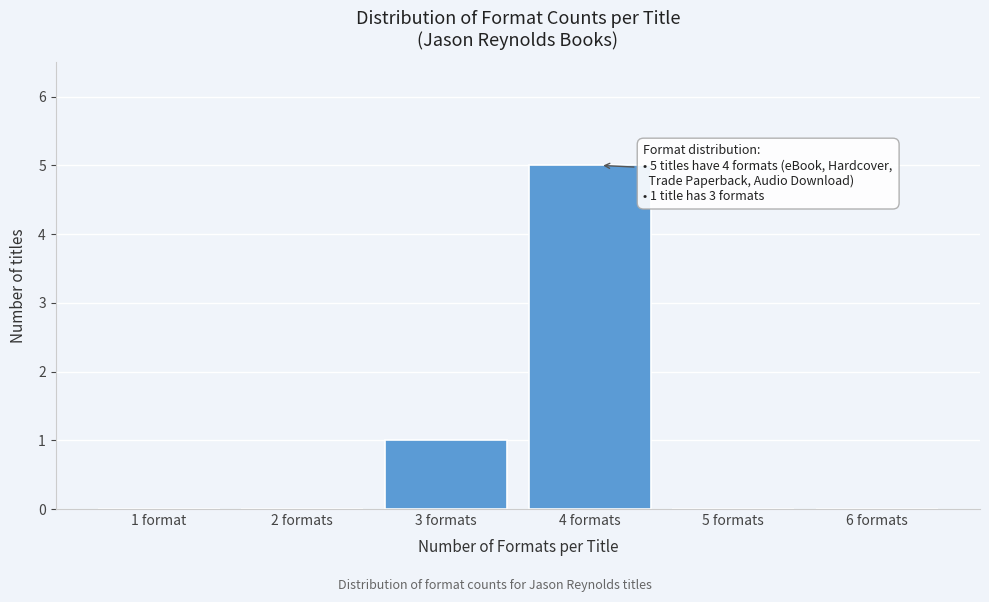

Reading left to right, what are all the values shown in this chart?

1 format=0	2 formats=0	3 formats=1	4 formats=5	5 formats=0	6 formats=0